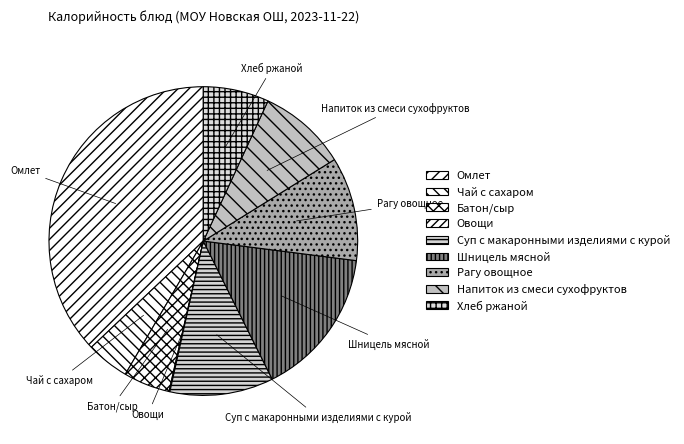

Which slice is the largest?

Омлет